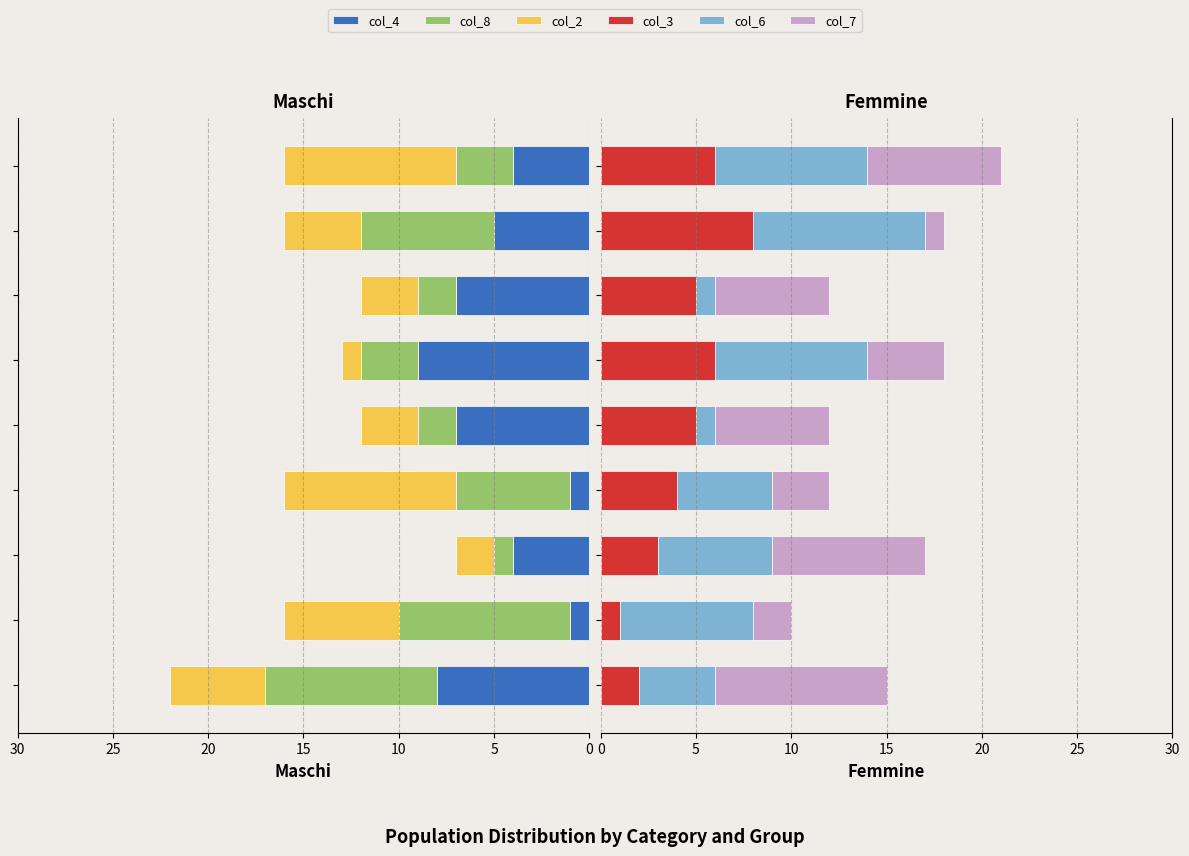

Rank the series at 0 from highest to lowest value.

col_8, col_7, col_4, col_2, col_6, col_3